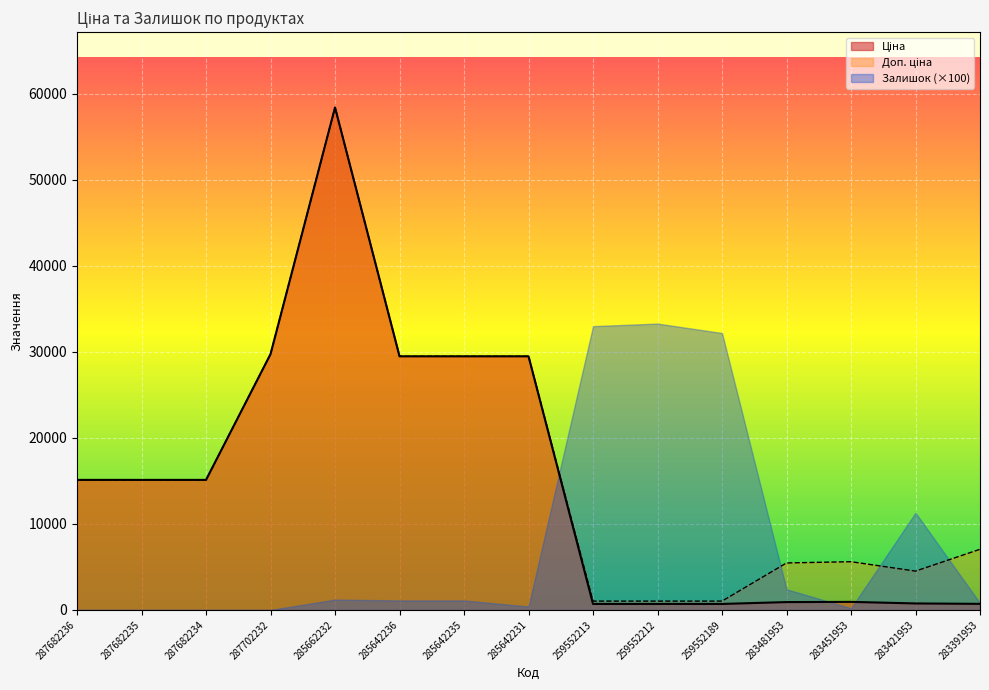

At which label is Доп. ціна closest to 29725?

287702232